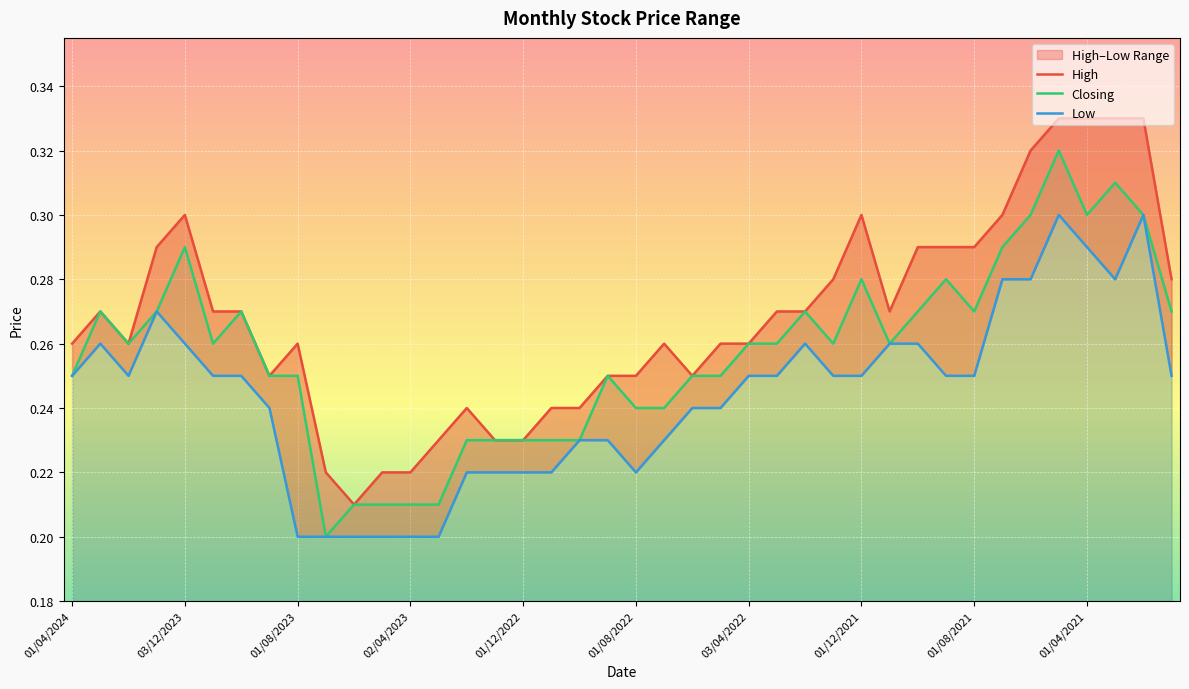

How many categories are shown in the chart?

40